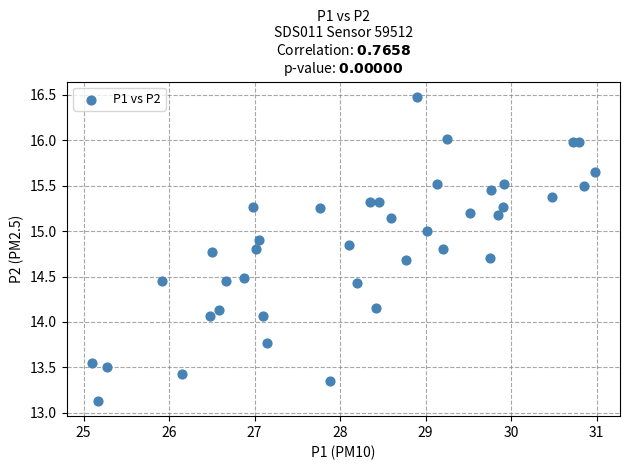

Count the number of points in this scatter plot.

40